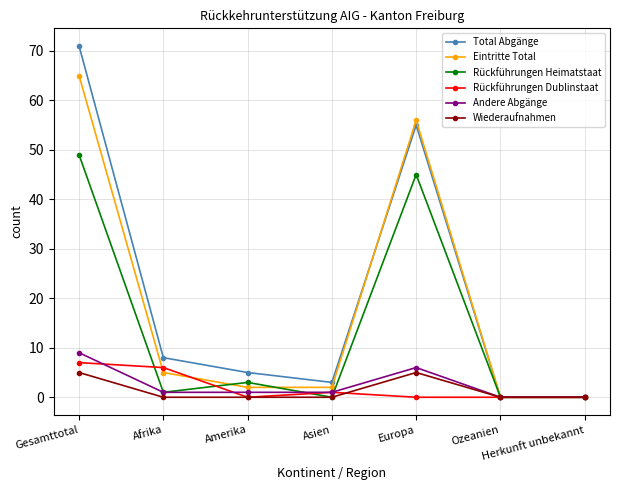

How many distinct data groups are displayed?

6